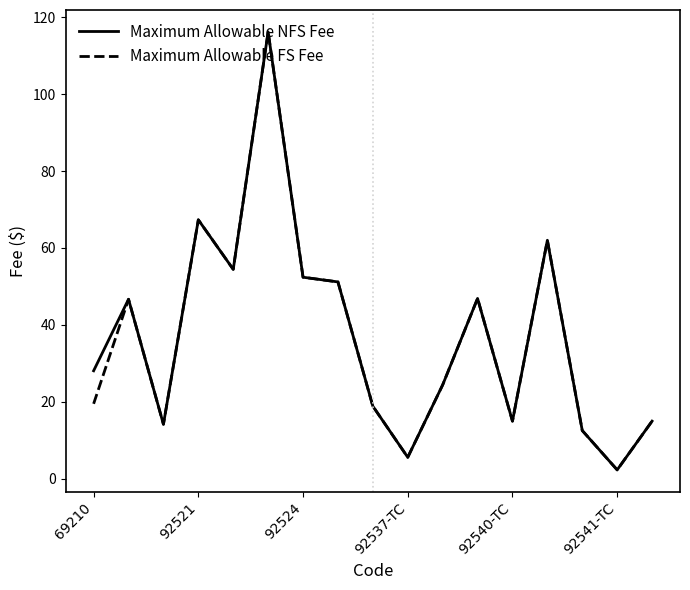

True or false: Maximum Allowable FS Fee and Maximum Allowable NFS Fee intersect in this chart.

False